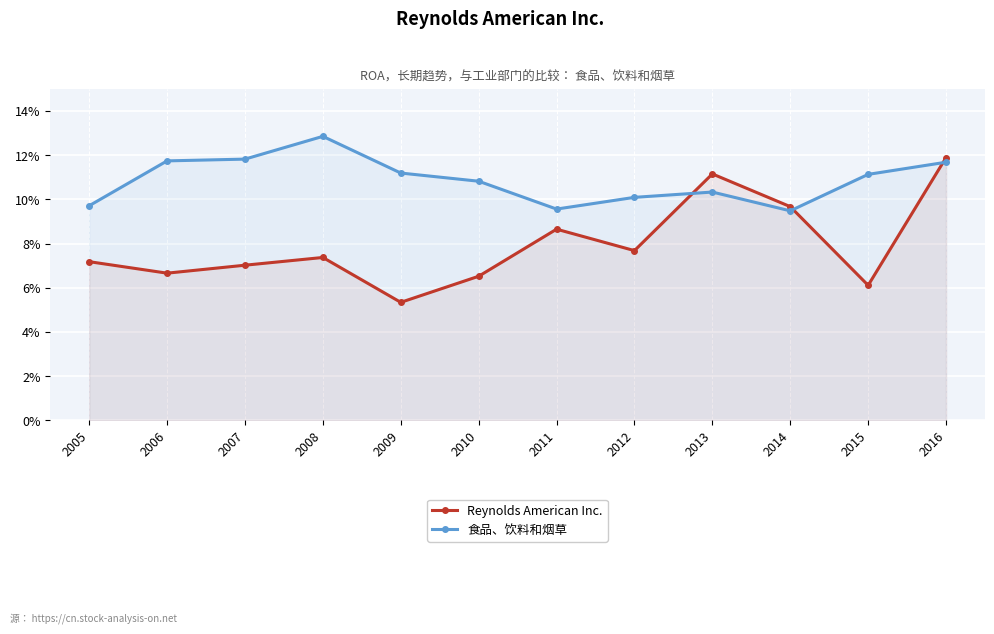

What are all the series names shown in the legend?

Reynolds American Inc., 食品、饮料和烟草